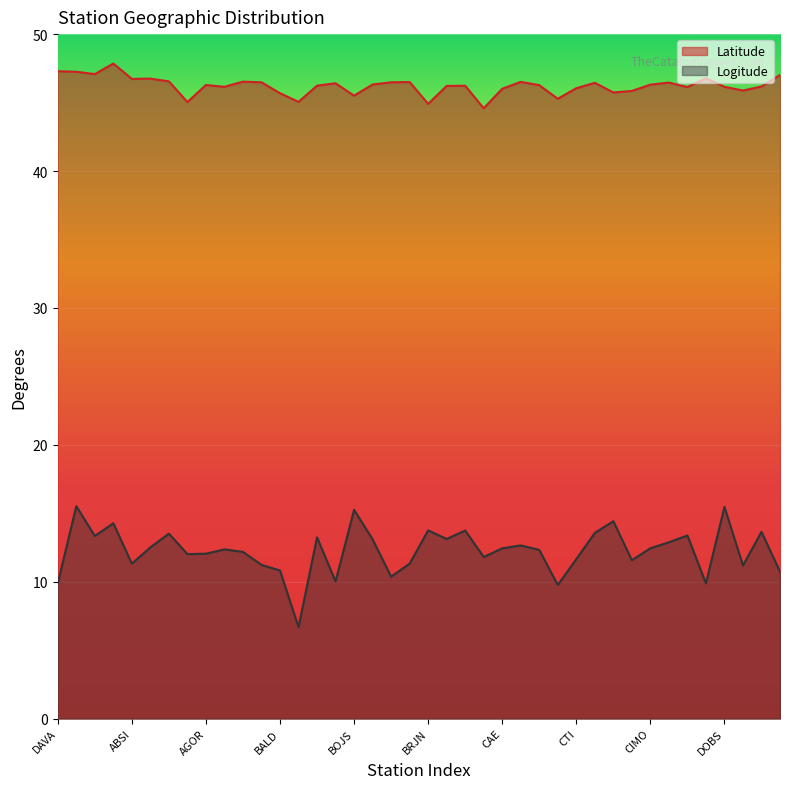

True or false: Logitude and Latitude cross at least once.

False